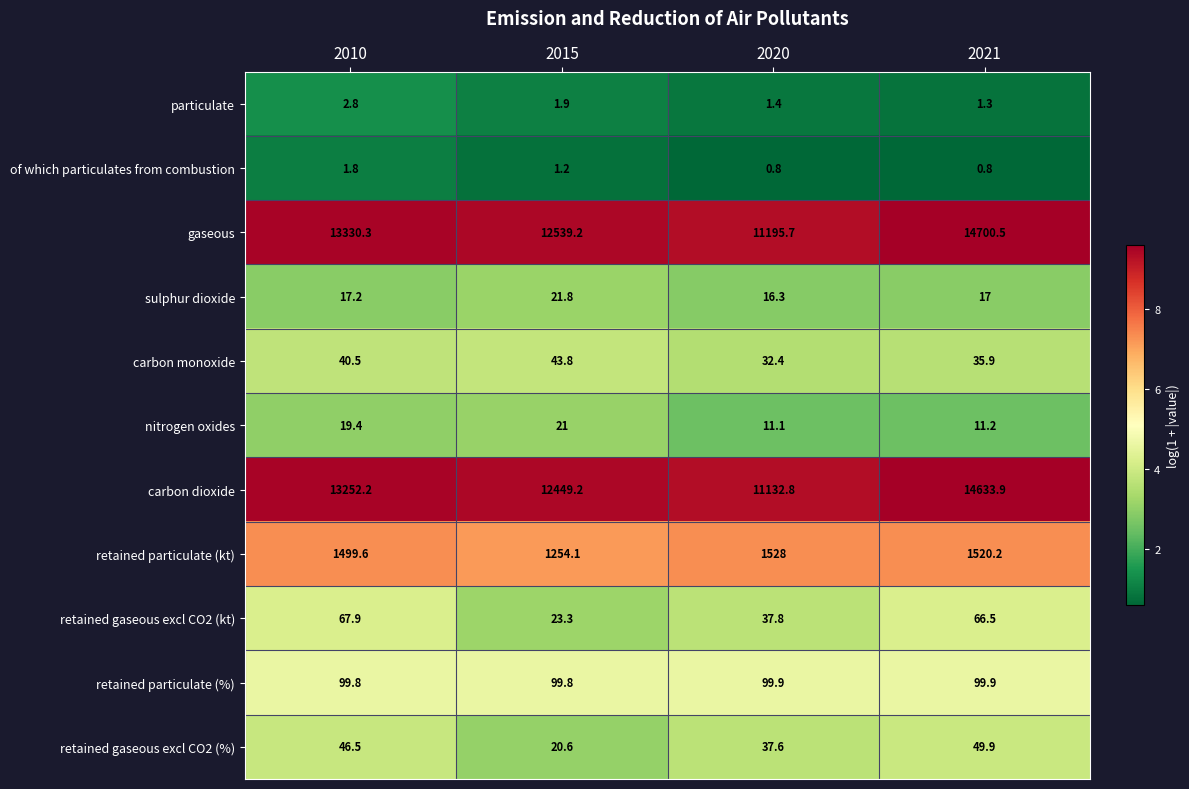

What is the smallest value displayed?

0.8